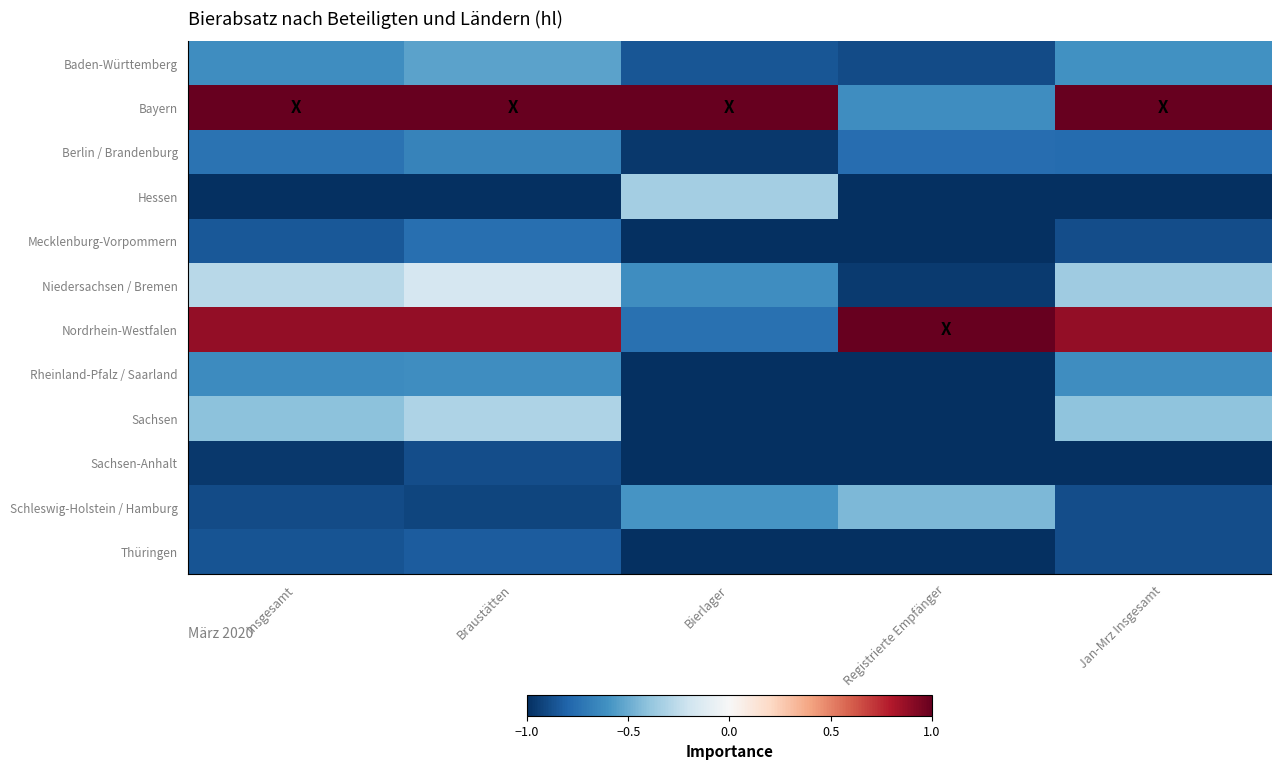

What is the greatest value displayed?

1.0